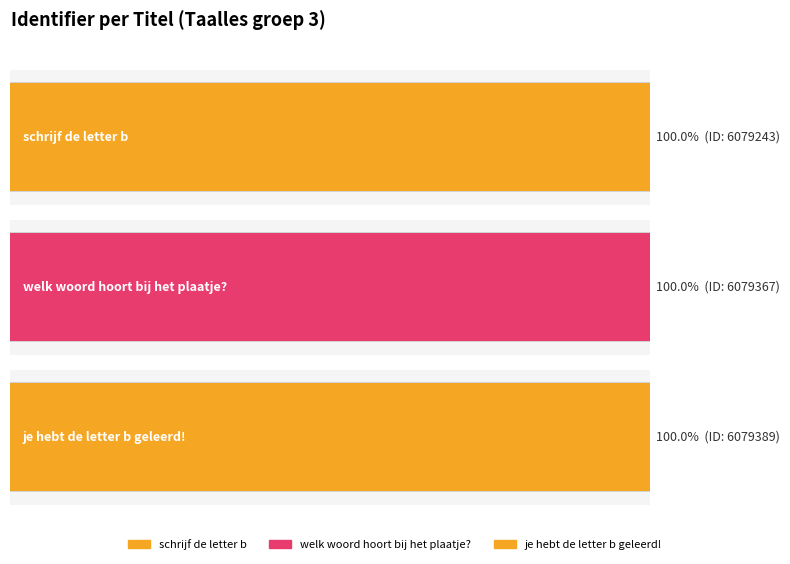

At which label is the value closest to 6079316?

welk woord hoort bij het plaatje?